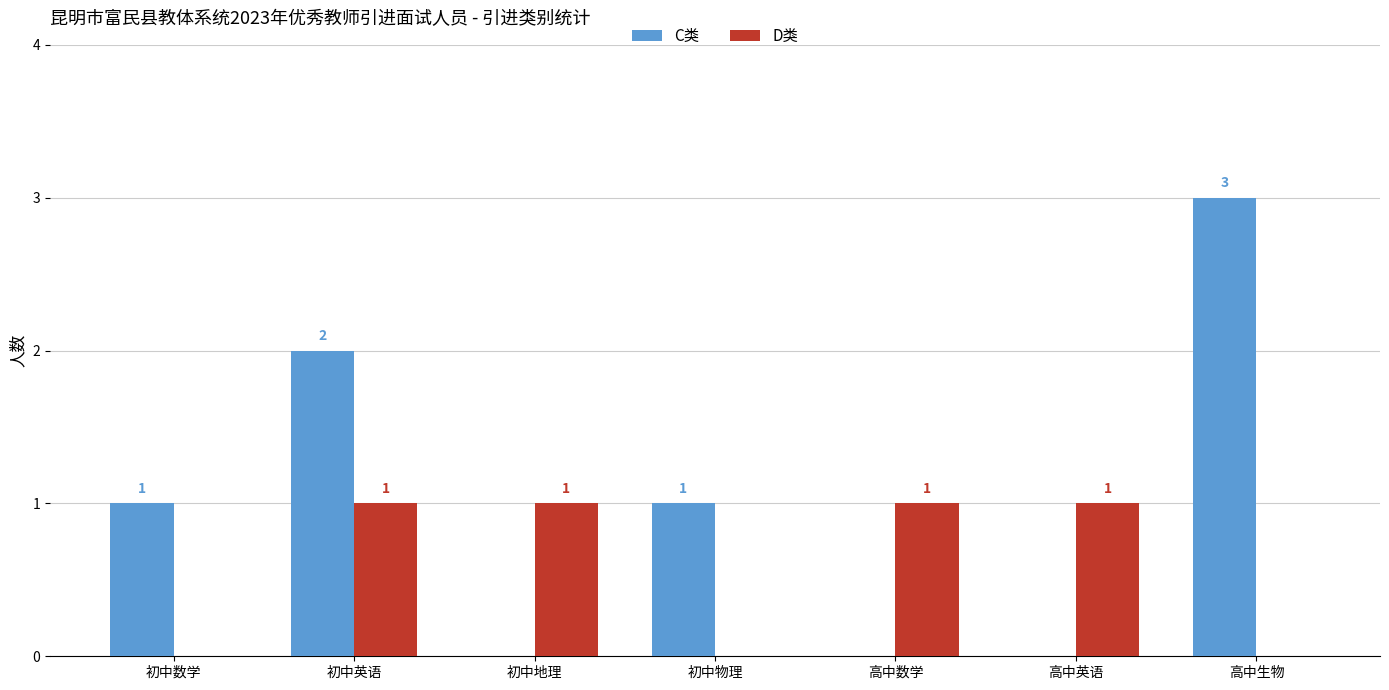

The value of C类 at 初中英语 is 2. True or false?

True